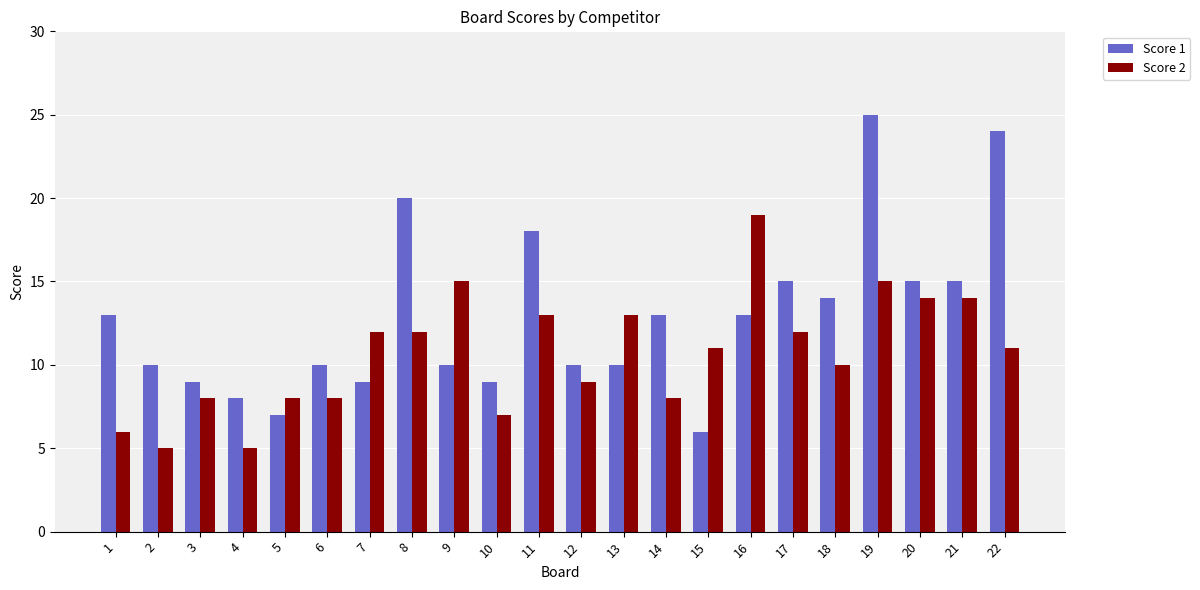

Which series has the largest total across all categories?

Score 1